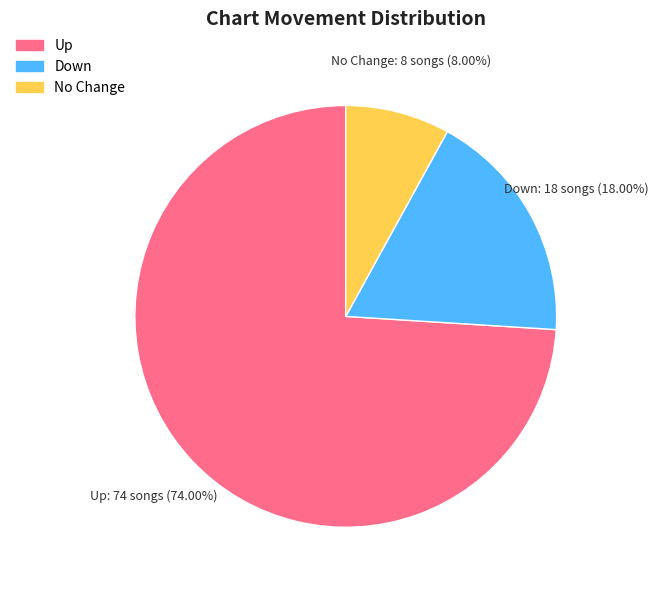

Do No Change and Down together represent more than half of the pie?

No